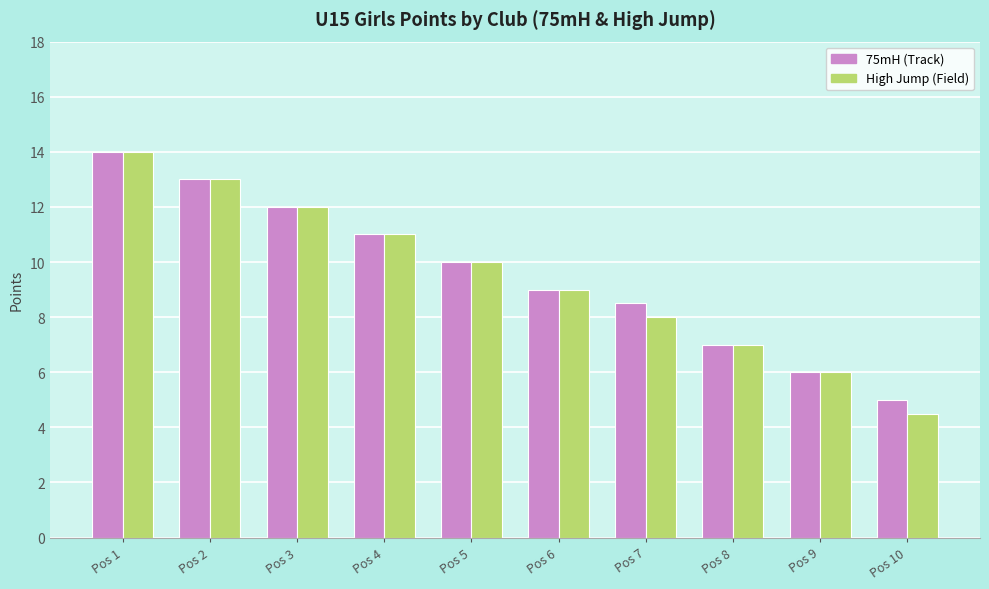

Reading left to right, list all the values displayed in this chart.

75mH (Track): 14.0	13.0	12.0	11.0	10.0	9.0	8.5	7.0	6.0	5.0
High Jump (Field): 14.0	13.0	12.0	11.0	10.0	9.0	8.0	7.0	6.0	4.5